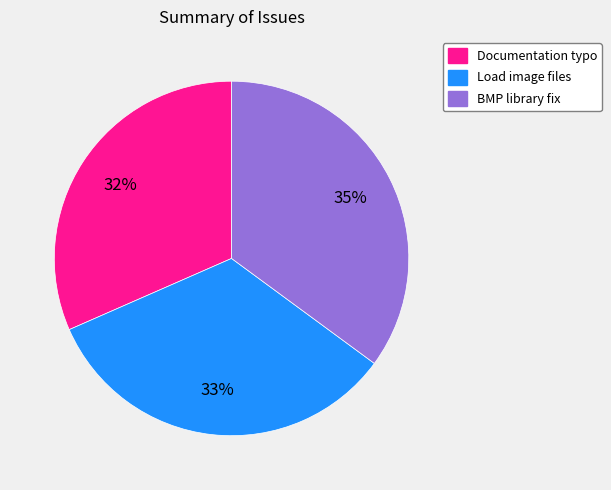

Count the number of slices in the pie.

3